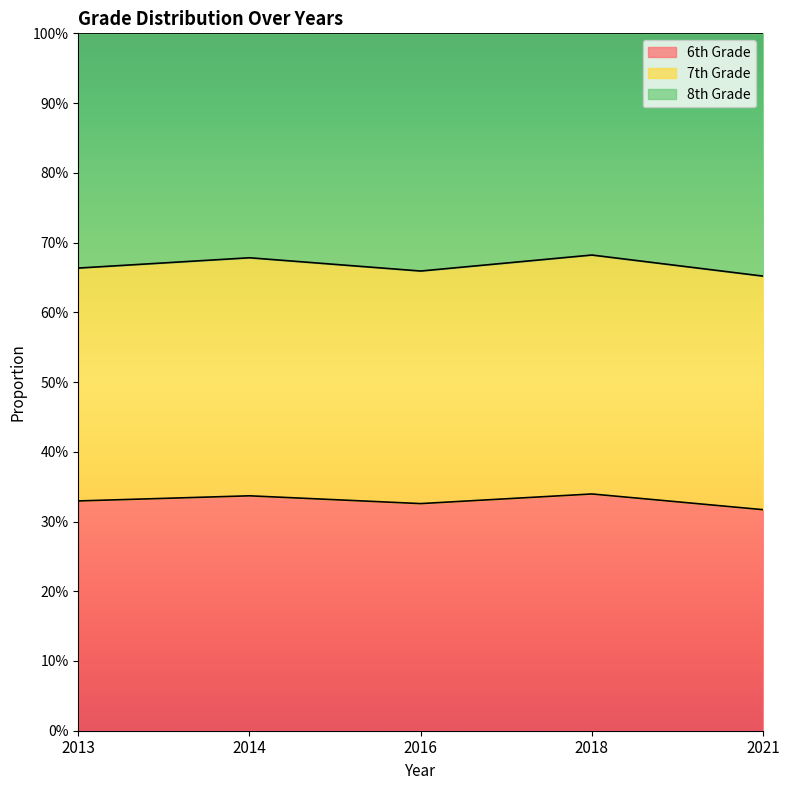

What is the maximum value shown in the chart?

0.7